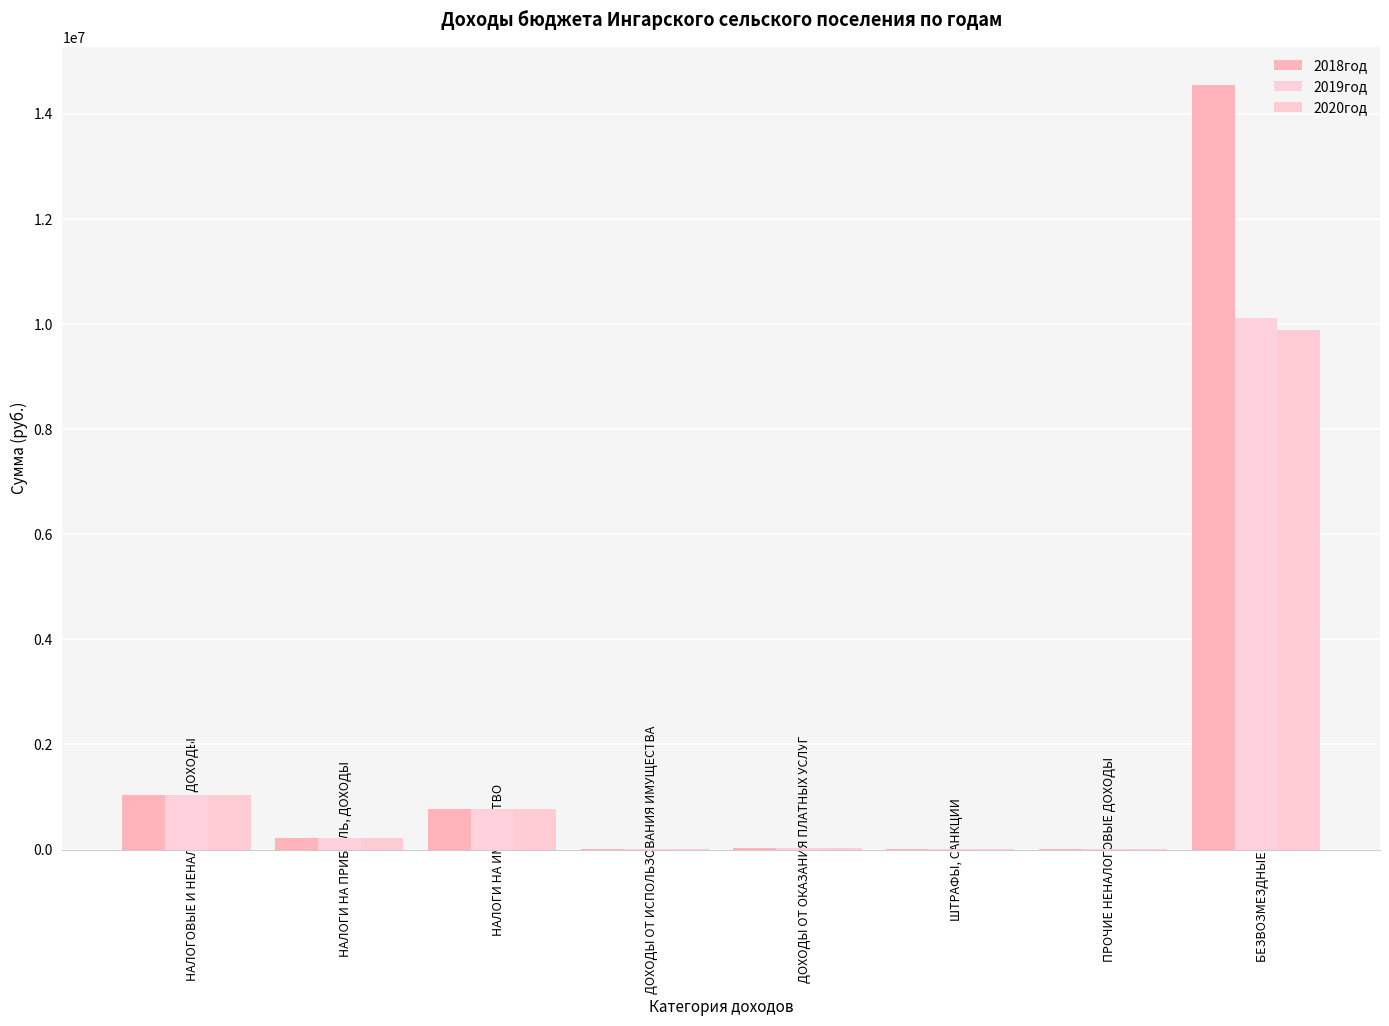

Does the chart contain stacked bars?

No